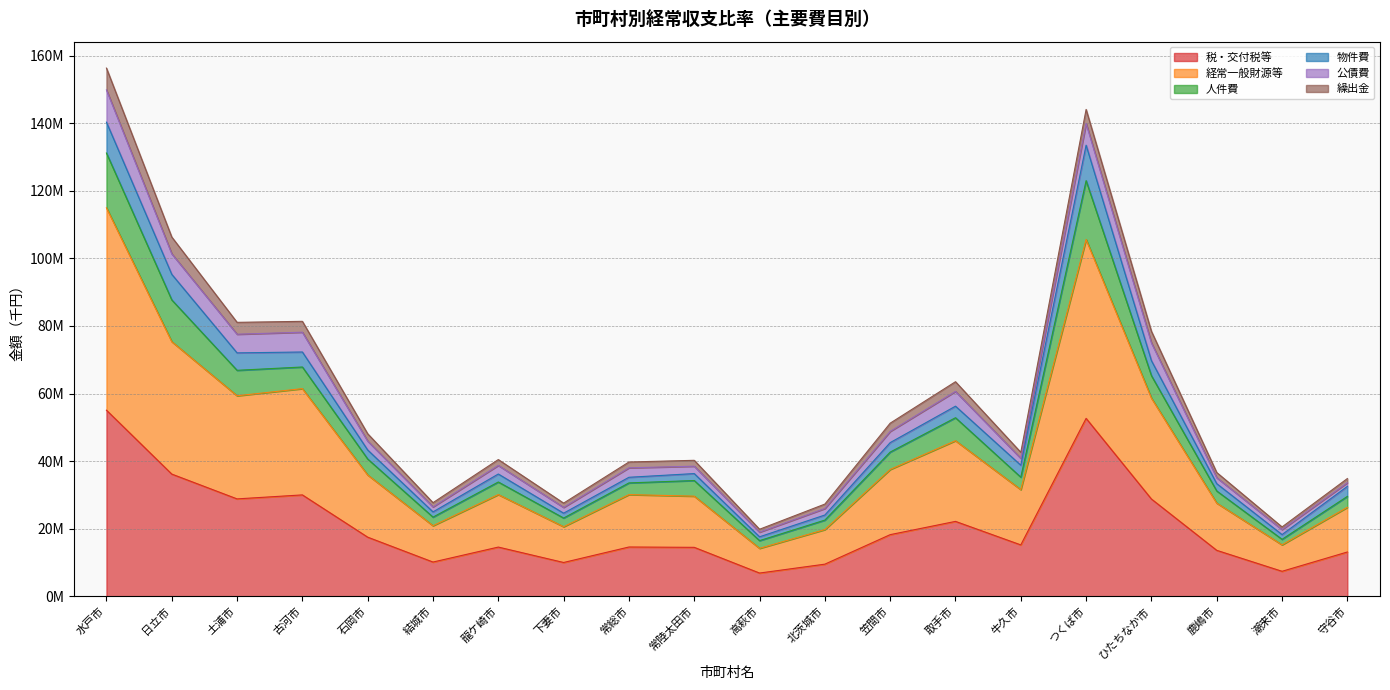

Does the chart have visible grid lines?

Yes